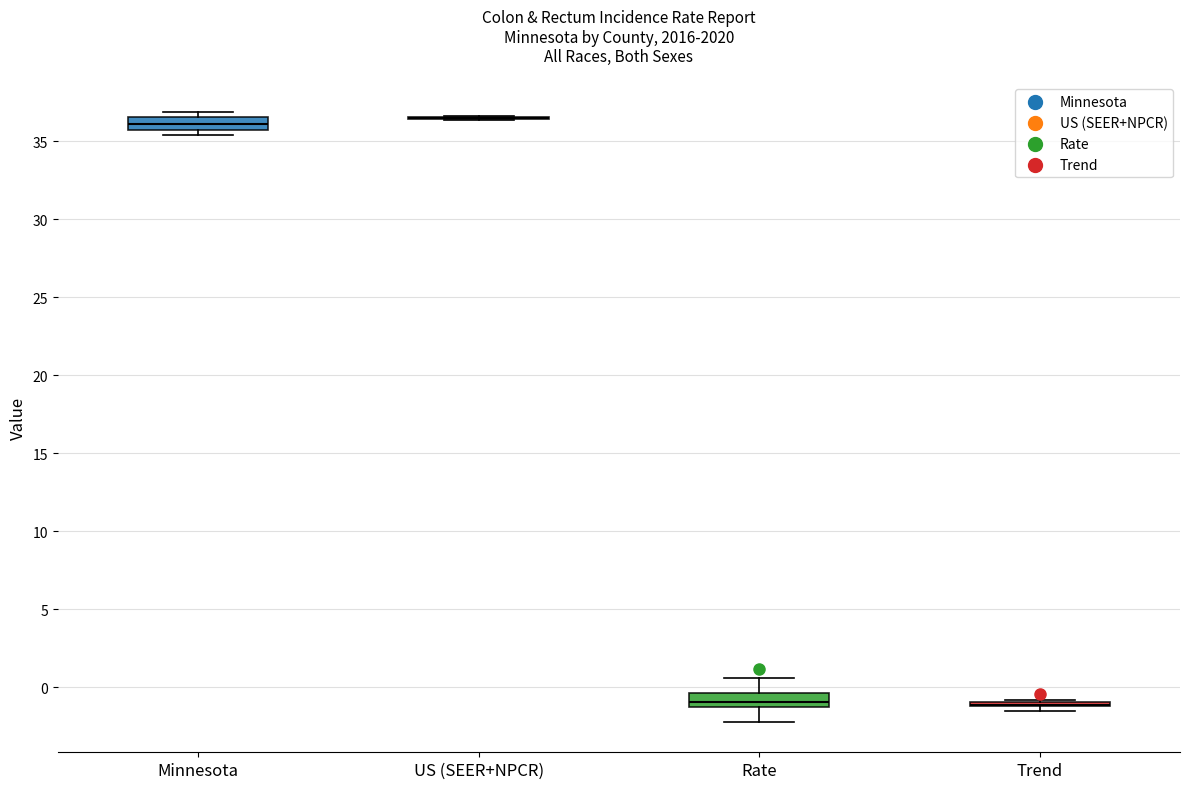

Reading left to right, read every box against the y-axis: the position of its median line, the range the box covers, and the ends of its whiskers. The values are not printed on the chart, so give them approximately, as read against the axis.

Minnesota: median 36.0, box 35.5 to 36.5, whiskers 35.5 (just below the box's lower edge) to 37.0
US (SEER+NPCR): box collapsed to a line at 36.5, whiskers 36.5 to 36.5
Rate: median -1.0 (inside the box), box -1.0 to -0.5, whiskers -2.0 to 0.5
Trend: box collapsed to a line at -1.0, whiskers -1.5 to -1.0